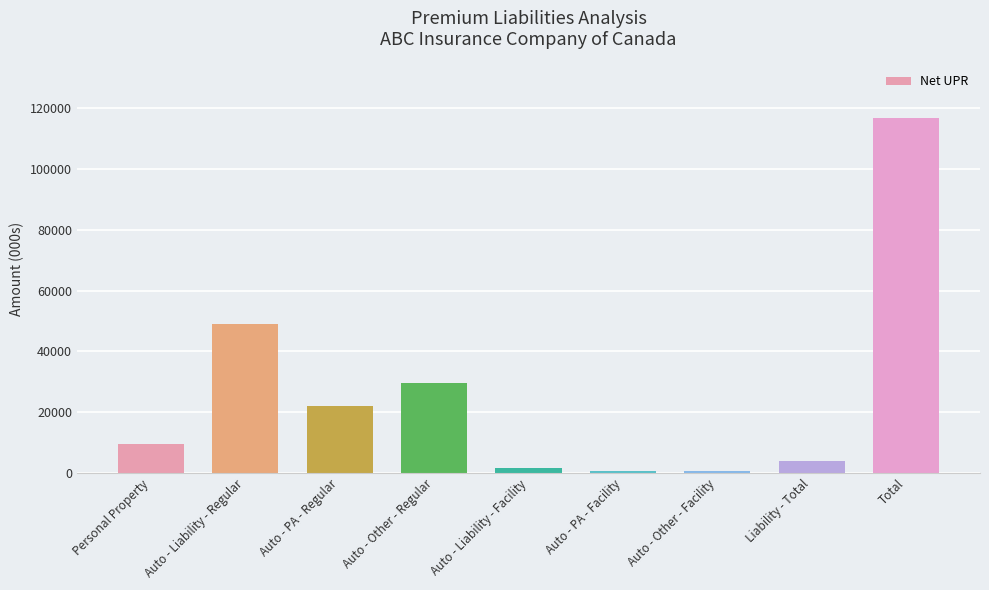

The value at Auto - Liability - Regular is 49000.0. True or false?

True